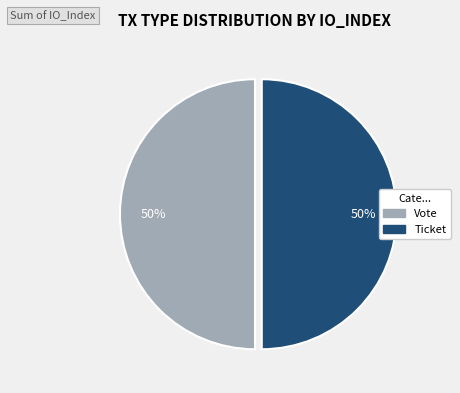

True or false: Vote accounts for 45% of the total.

False